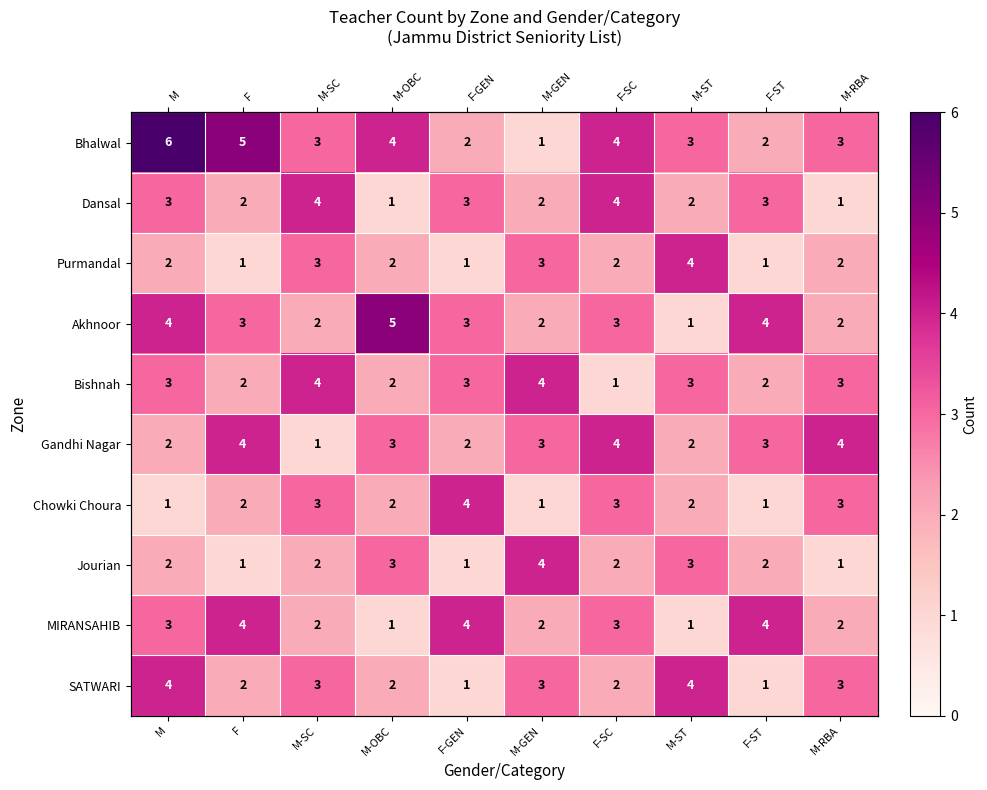

At how many categories does at least one series exceed 1?

10